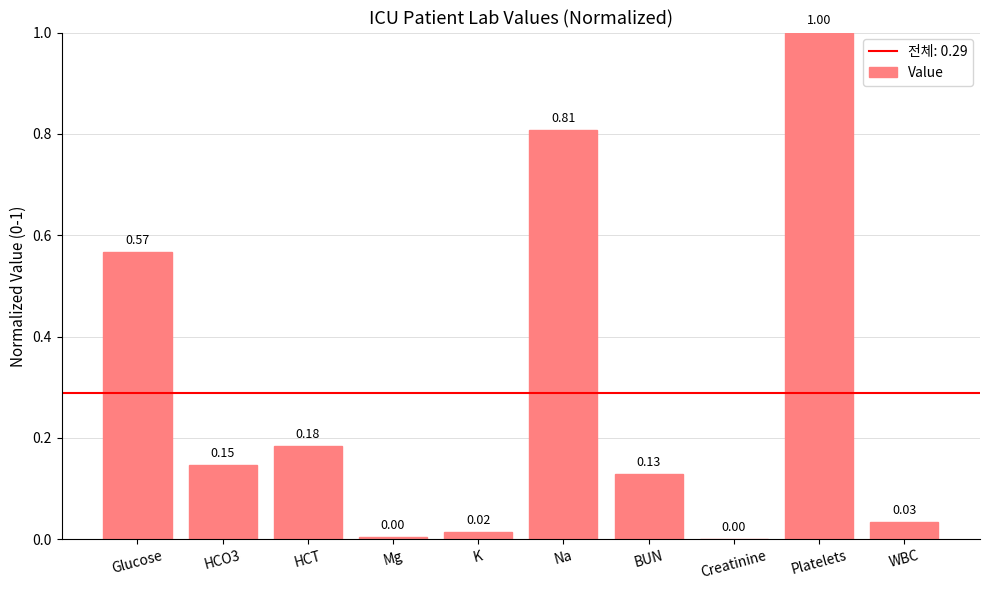

Between K and WBC, which is larger?

WBC